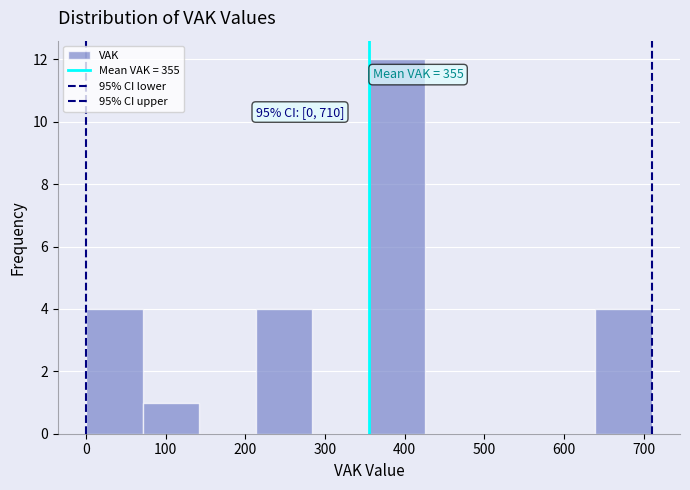

Over which range of the x-axis is the bar tallest?

355 to 426